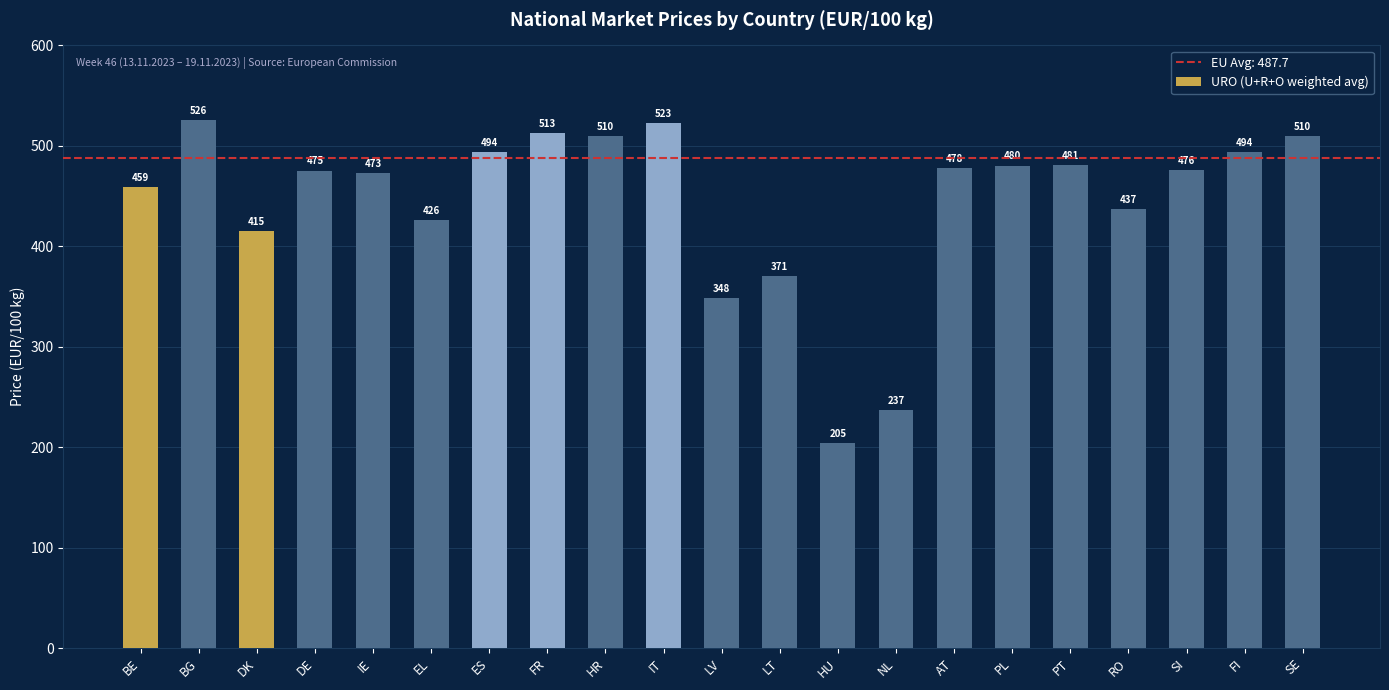

Where does the data first go above 476?

BG